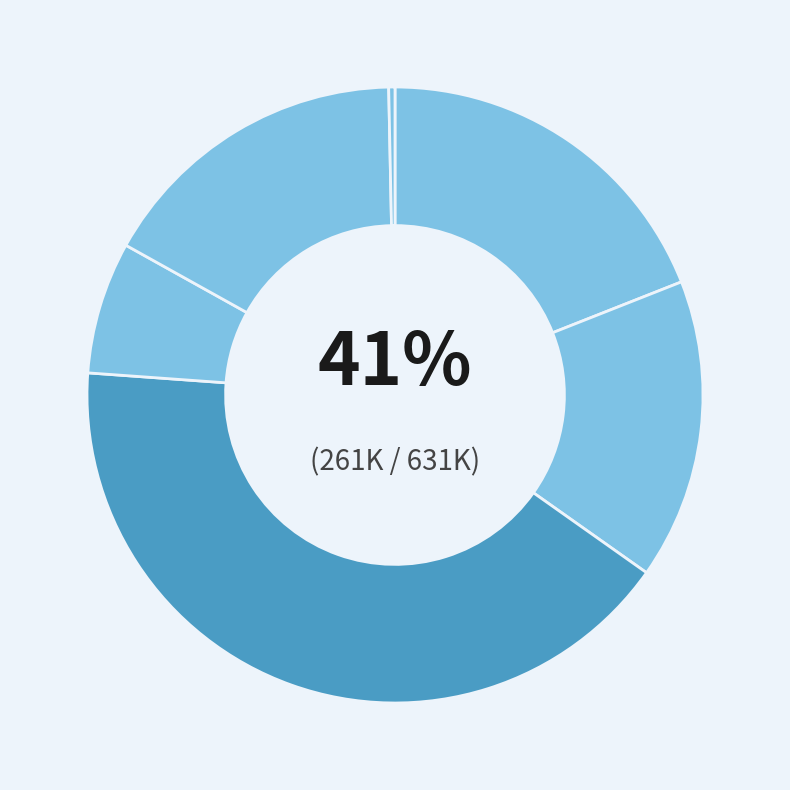

Combined, do Da Student Worker and Sr Da Investigator account for over 50%?

No